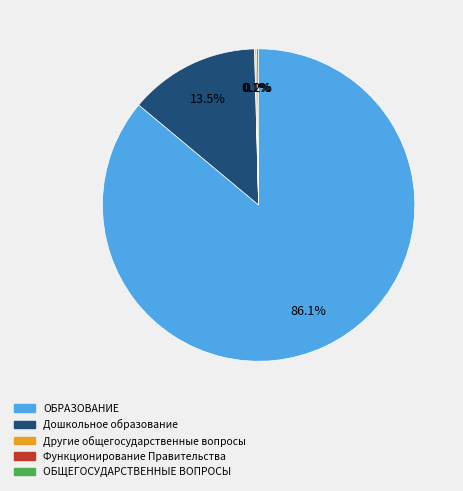

To the nearest percent, what is the difference between the largest and smallest slice percentages?

86%